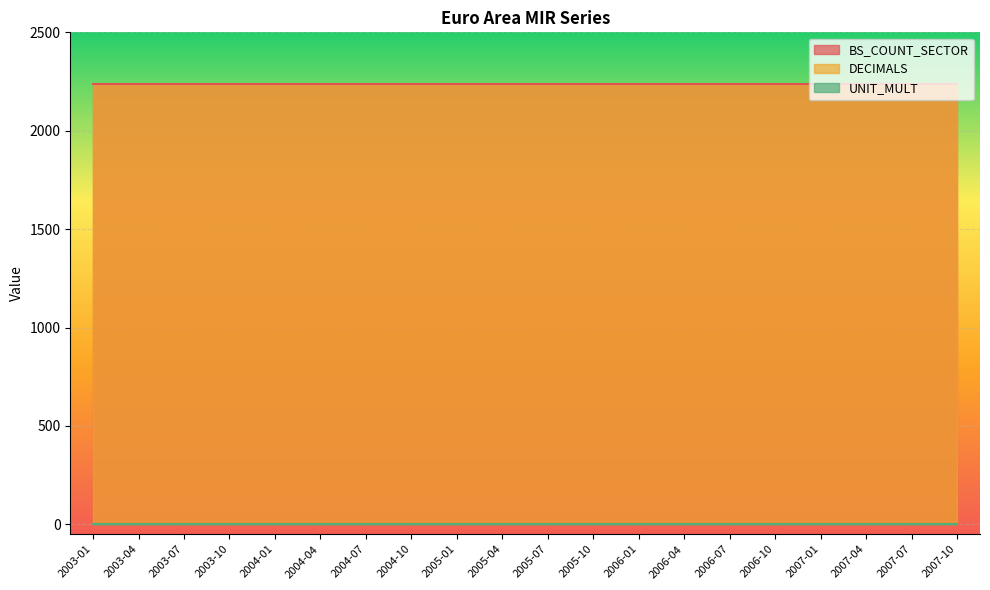

Between 2003-01 and 2004-10, which series saw the biggest shift?

BS_COUNT_SECTOR